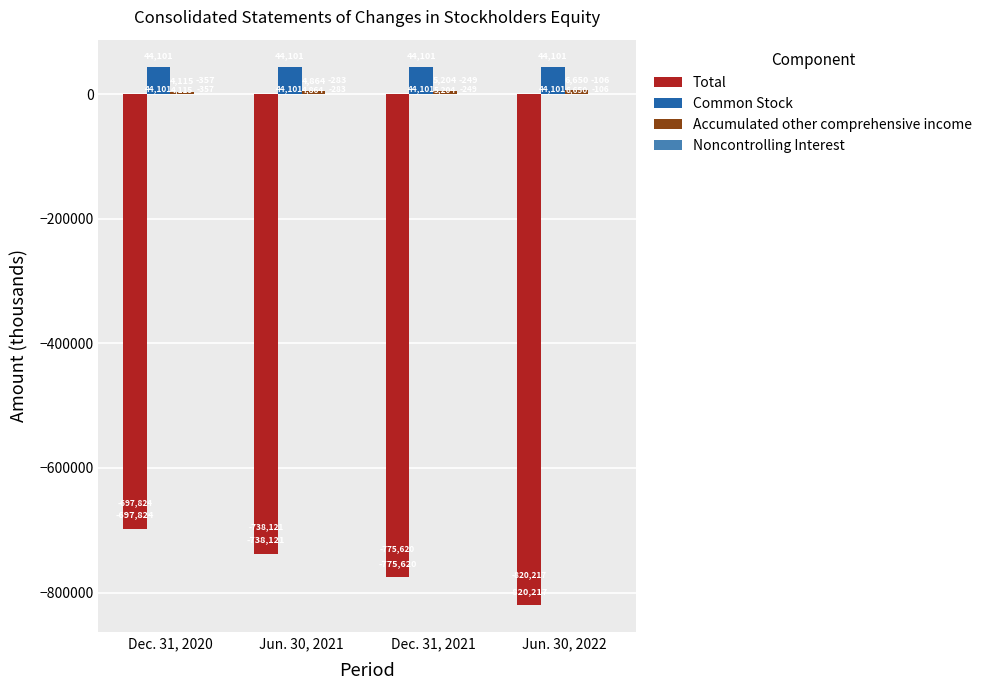

Which category has the highest value in the Total series?

Dec. 31, 2020